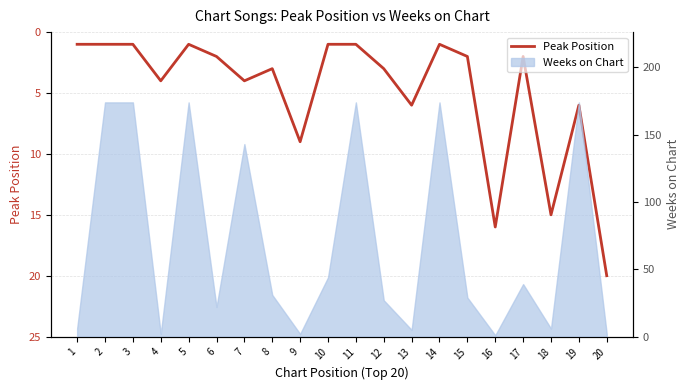

Is this an area chart (filled region under the line)?

No